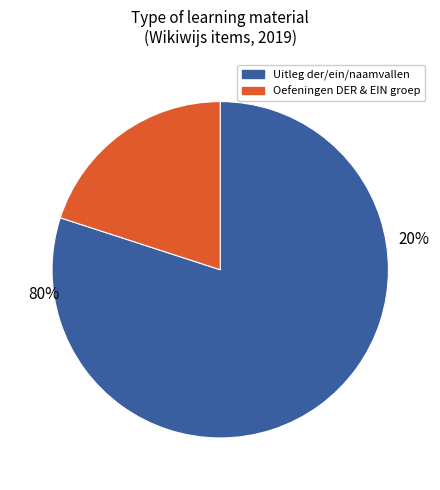

Is Oefeningen DER  & EIN groep the majority of the pie?

No